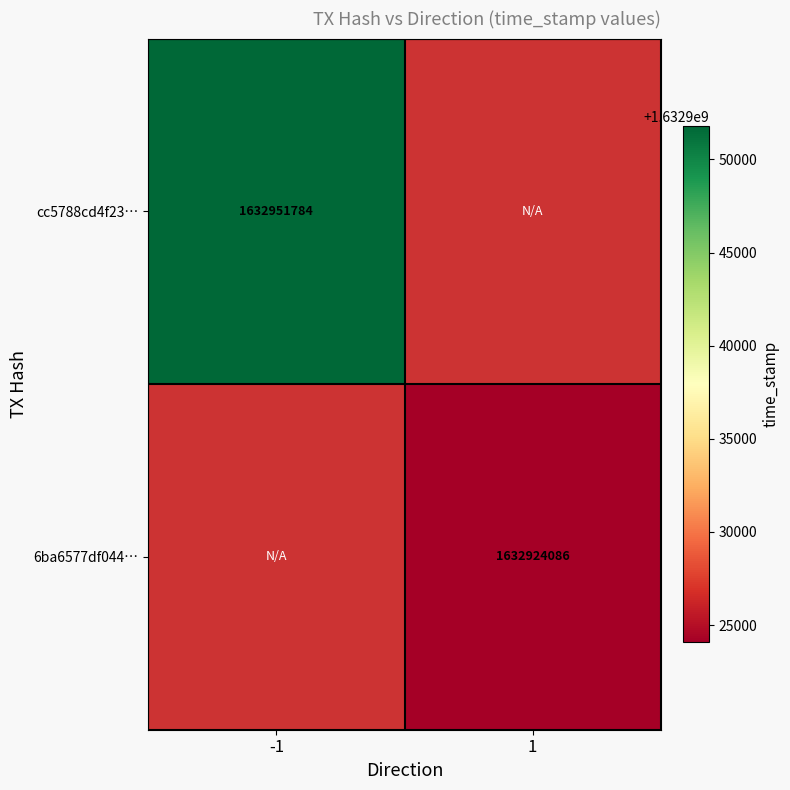

The value of 6ba6577df044… at 1 is 1632924086. True or false?

True